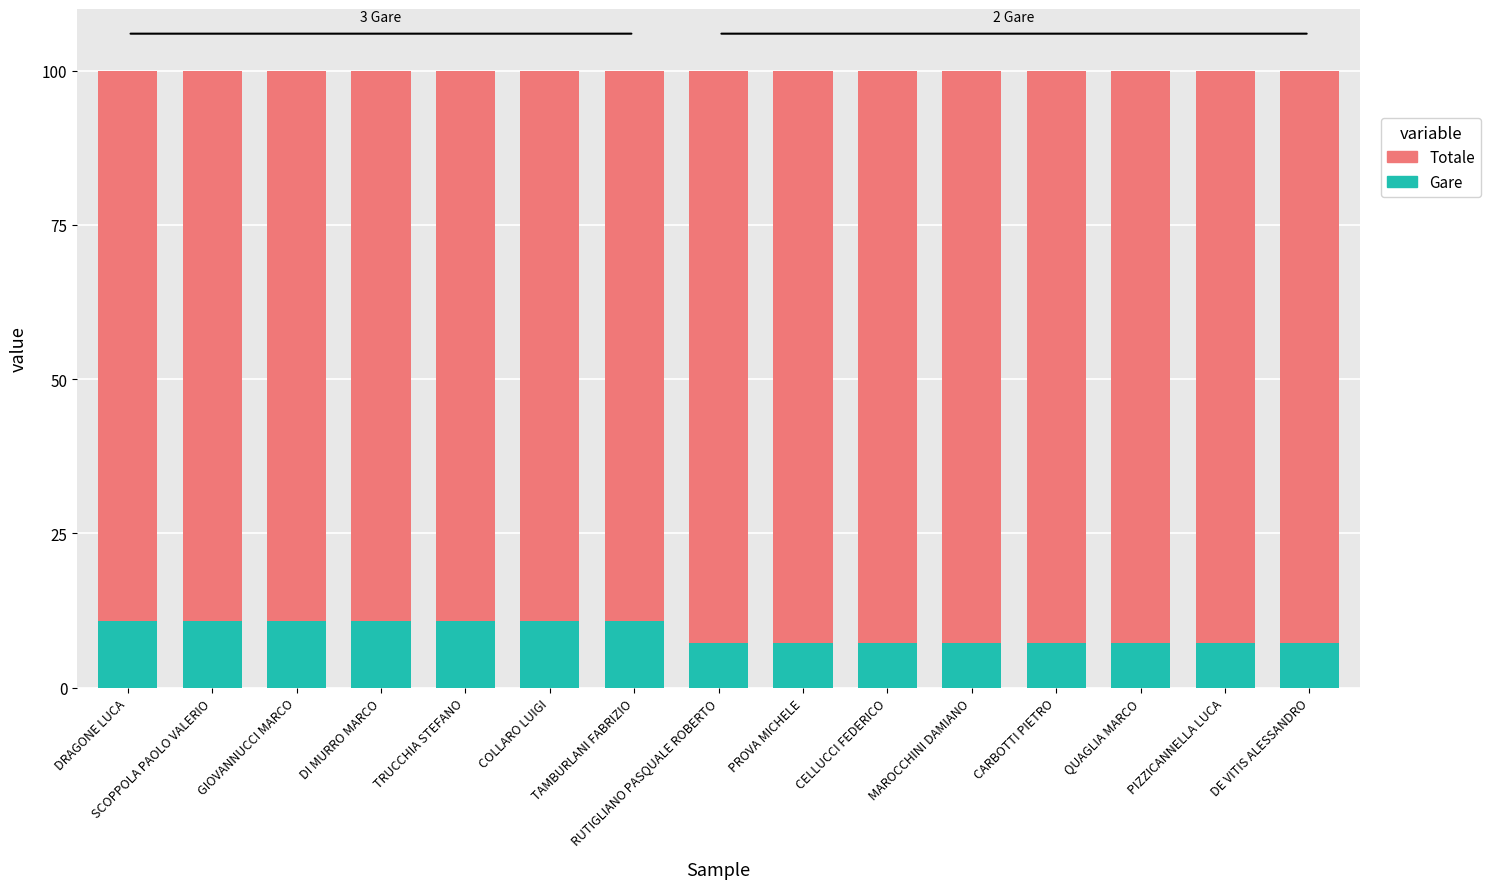

True or false: Gare has a value of 10.8 at DI MURRO MARCO.

True